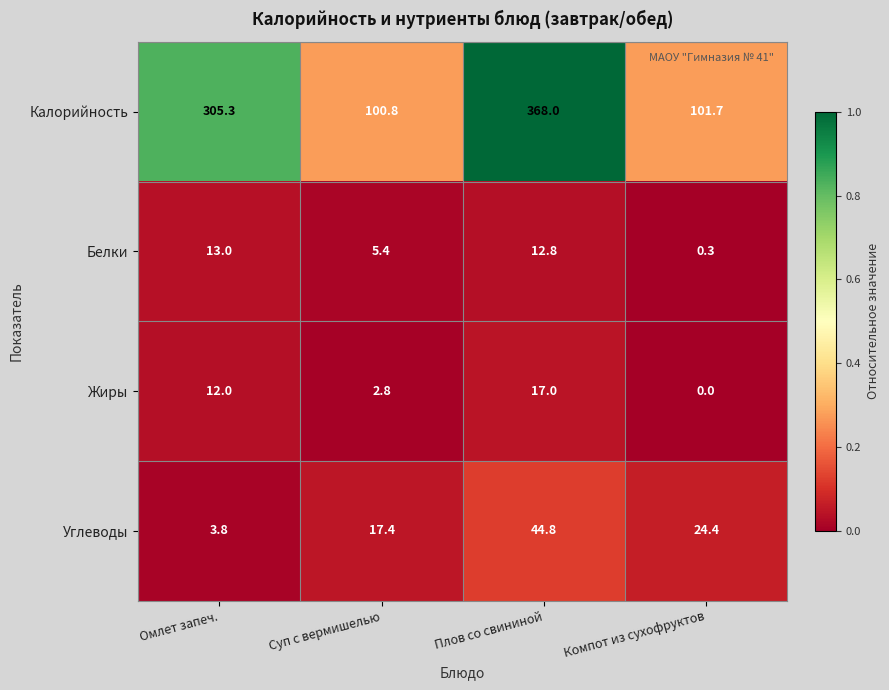

What is the total value across all series at Плов со свининой?

442.6